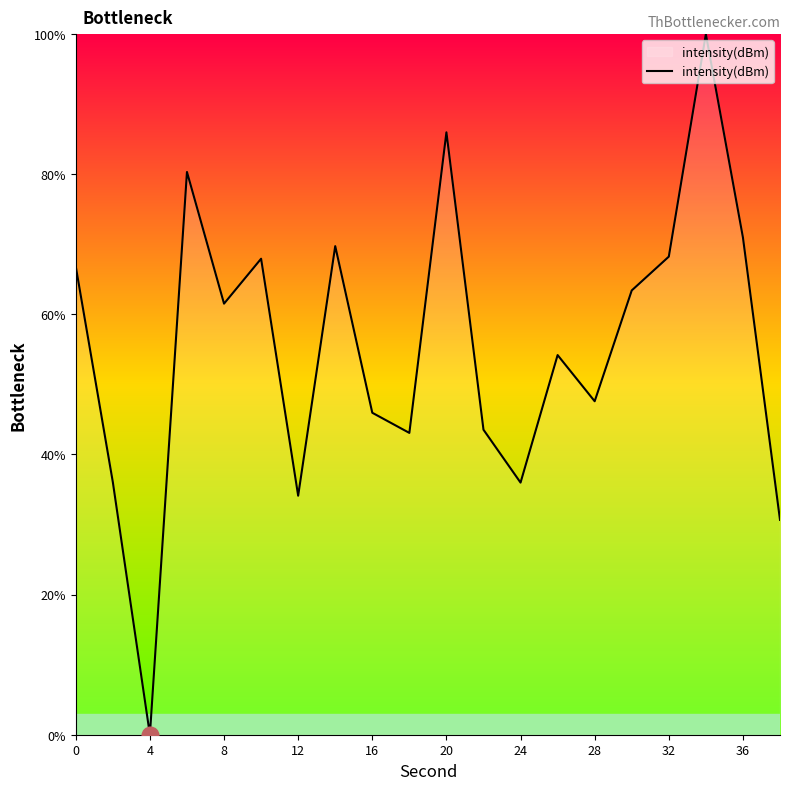

What is the change in value from 8 to 28?

-13.9